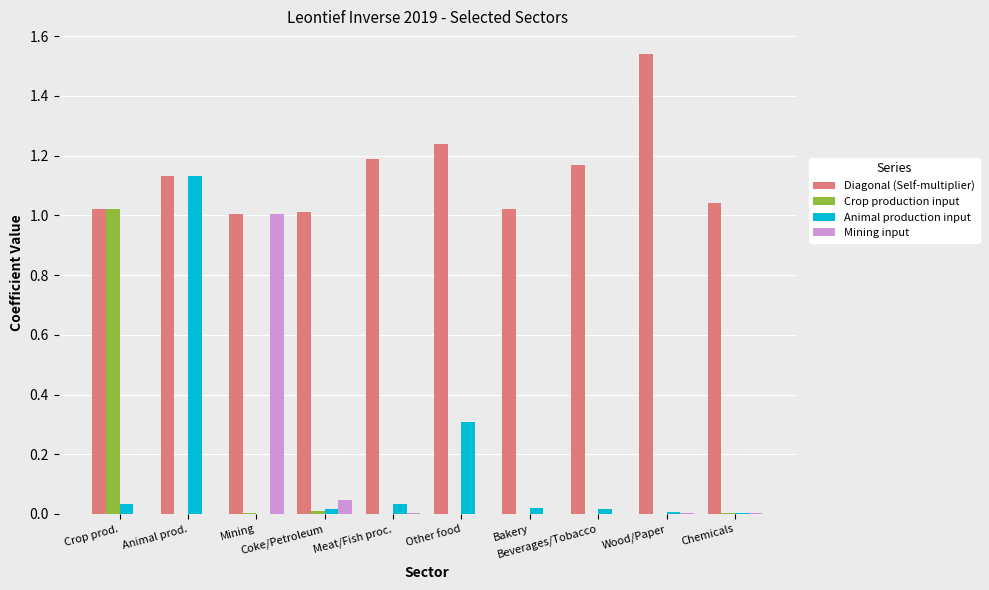

Which series has the largest range (max minus min)?

Animal production input